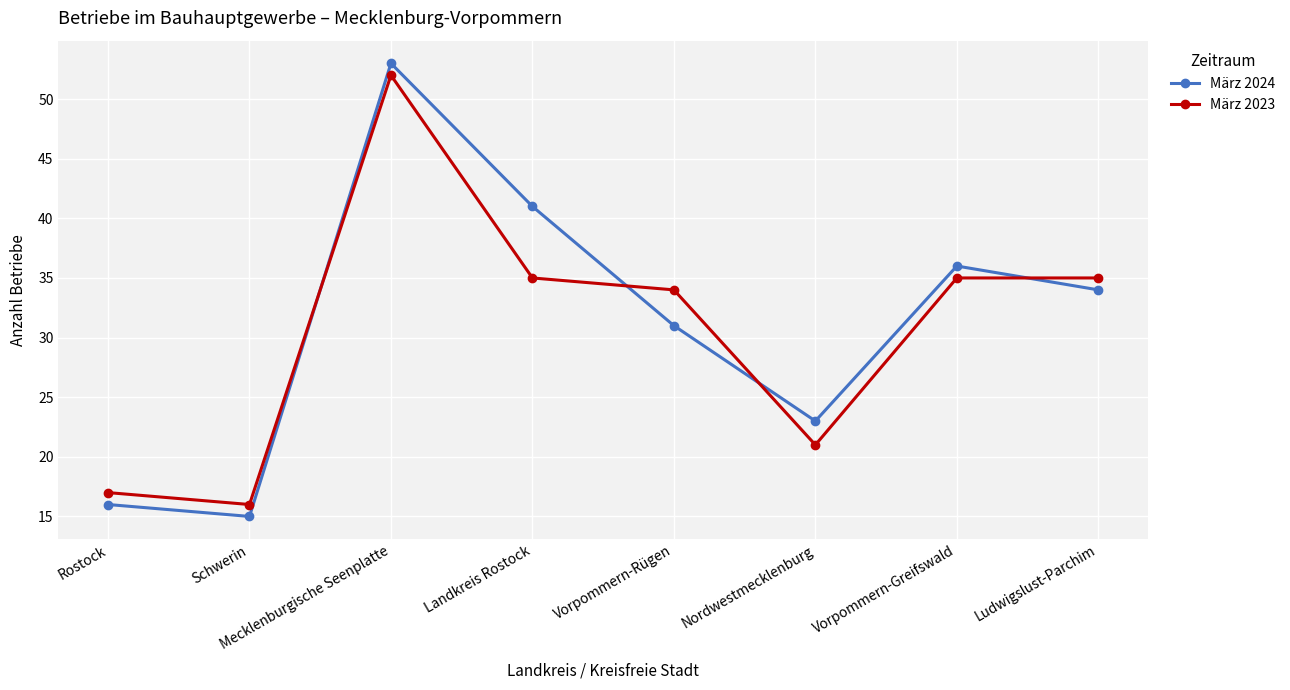

What is the value of the März 2023 point at the 6th from the left?

21